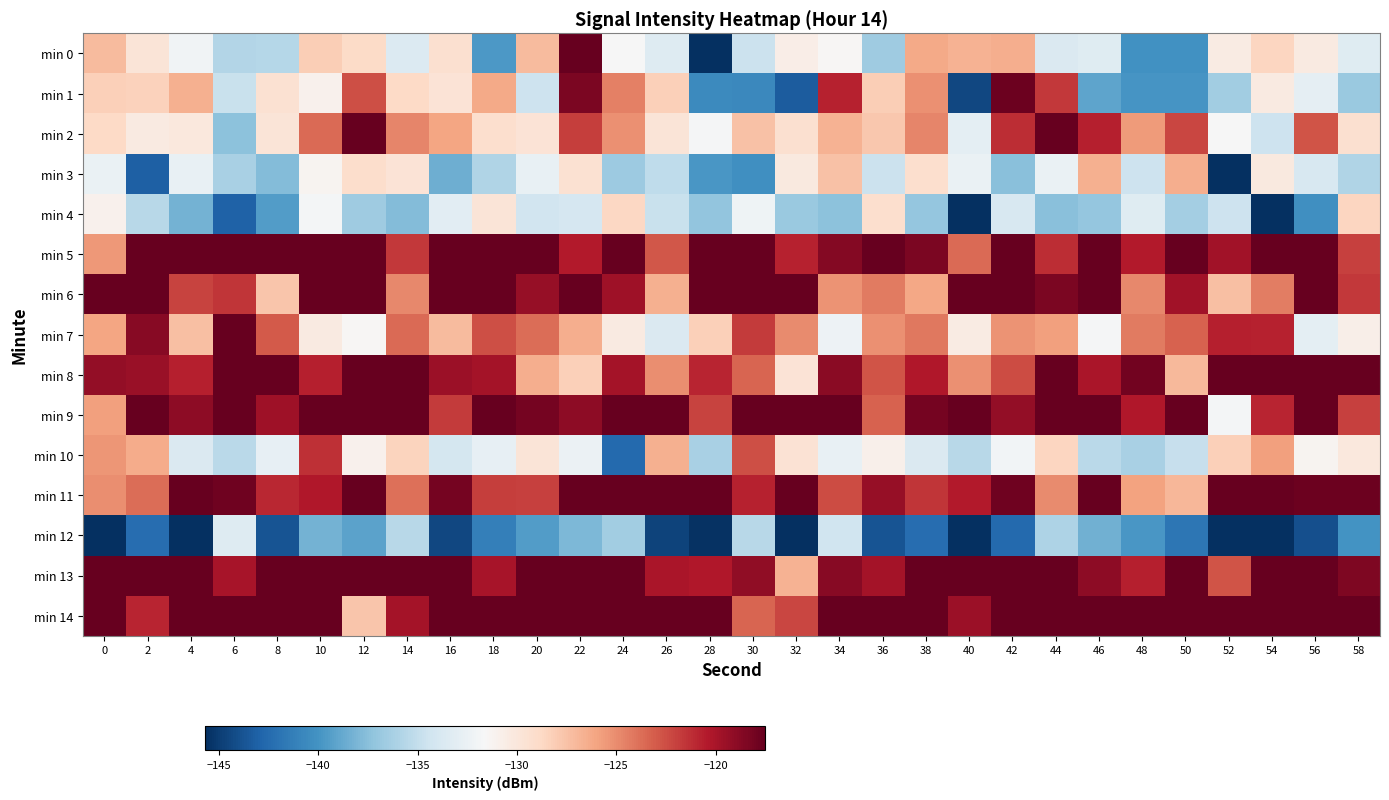

Which category has the lowest value across all series?

4